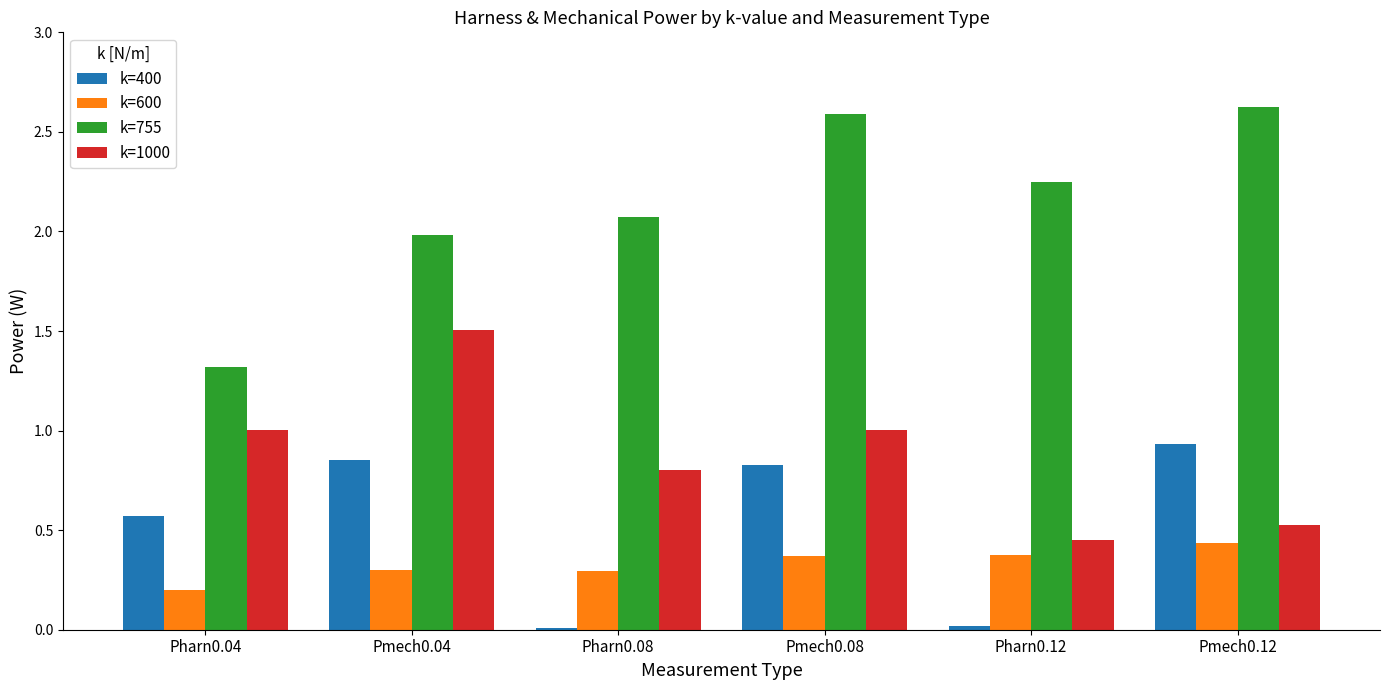

Which category has the highest value in the k=1000 series?

Pmech0.04